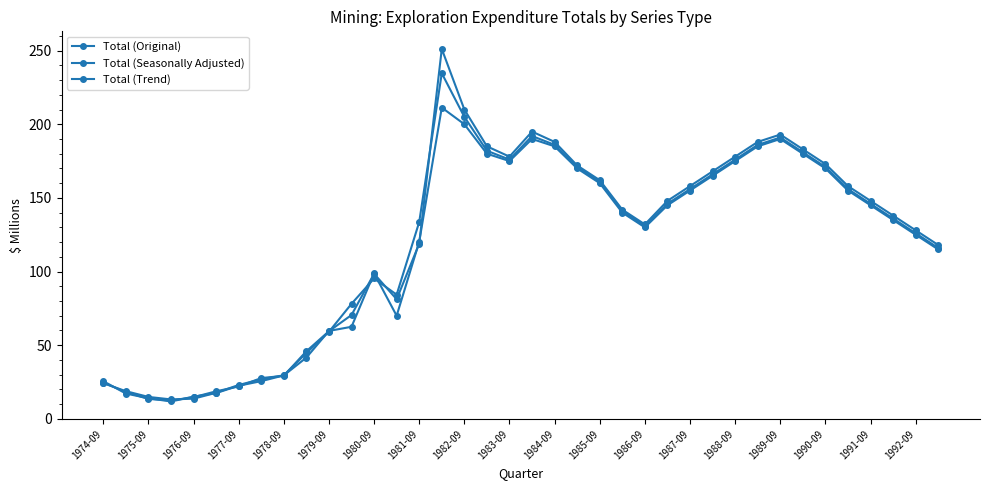

What is the sum of all Total (Original) values?

4412.9